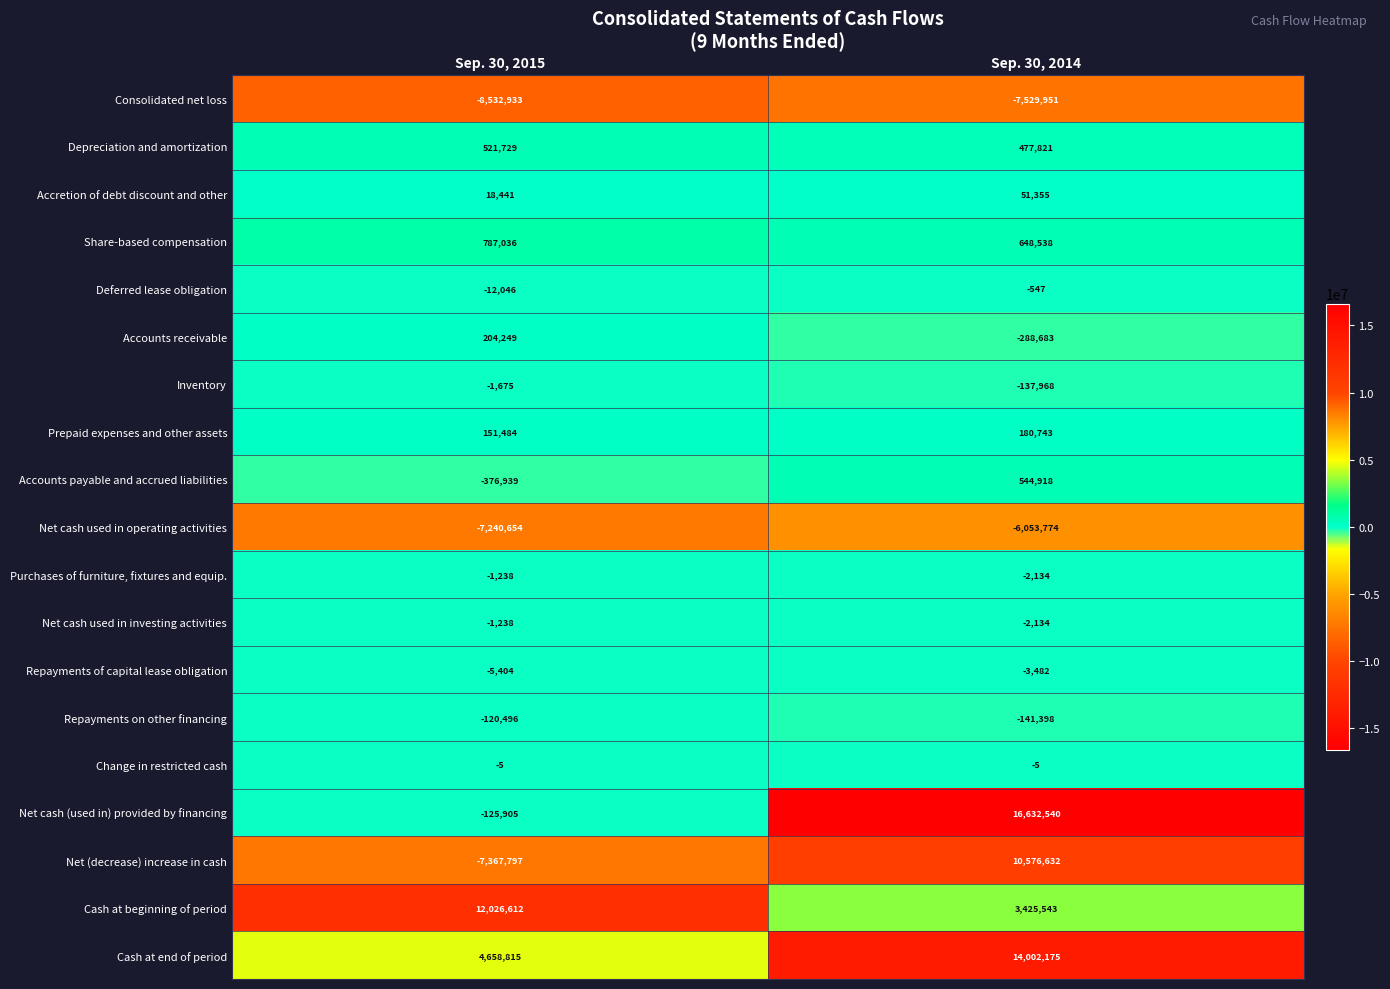

Where is Deferred lease obligation nearest to the value -6296?

Sep. 30, 2014